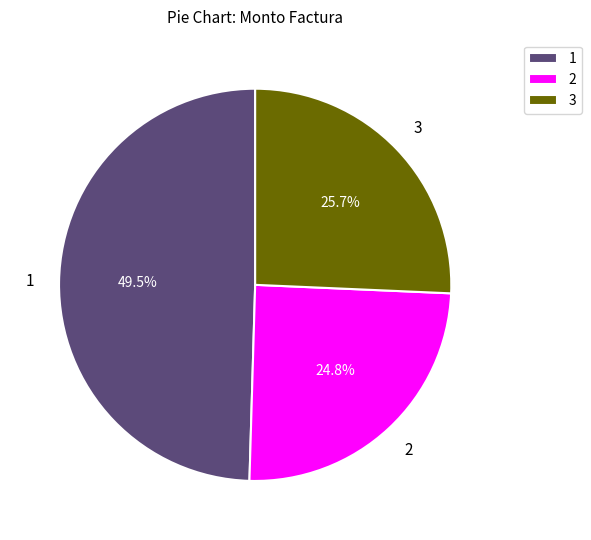

How much of the chart is everything except 1?

50.5%